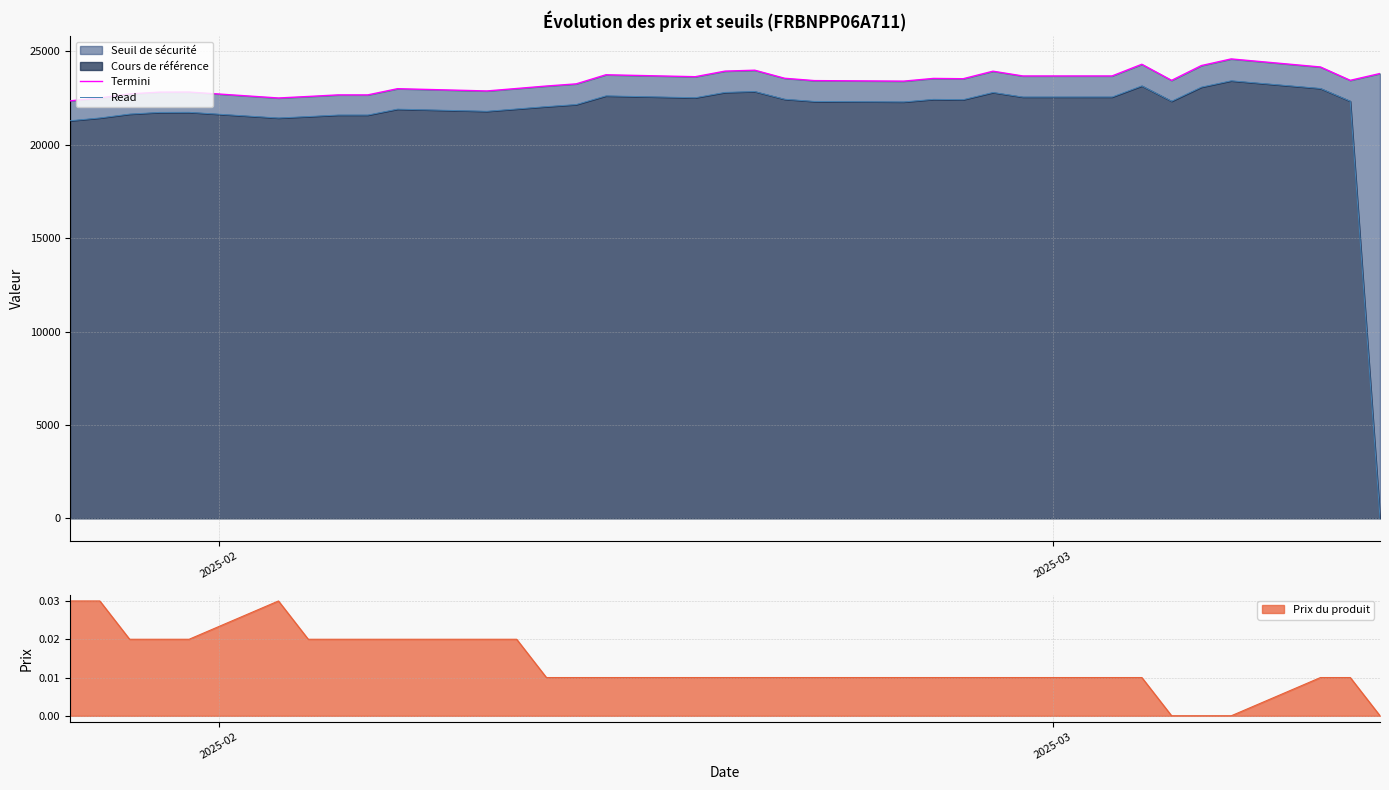

At how many categories does at least one series exceed 6811?

33